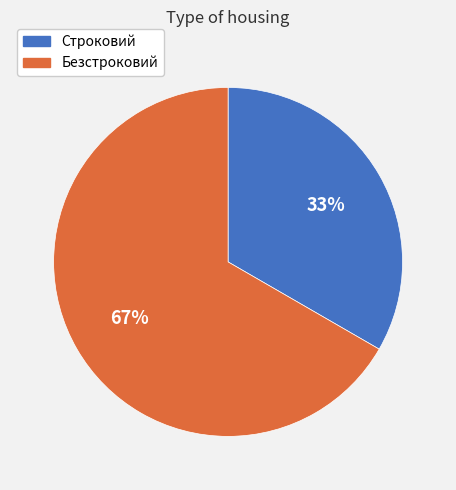

Combined, do Безстроковий and Строковий account for over 50%?

Yes